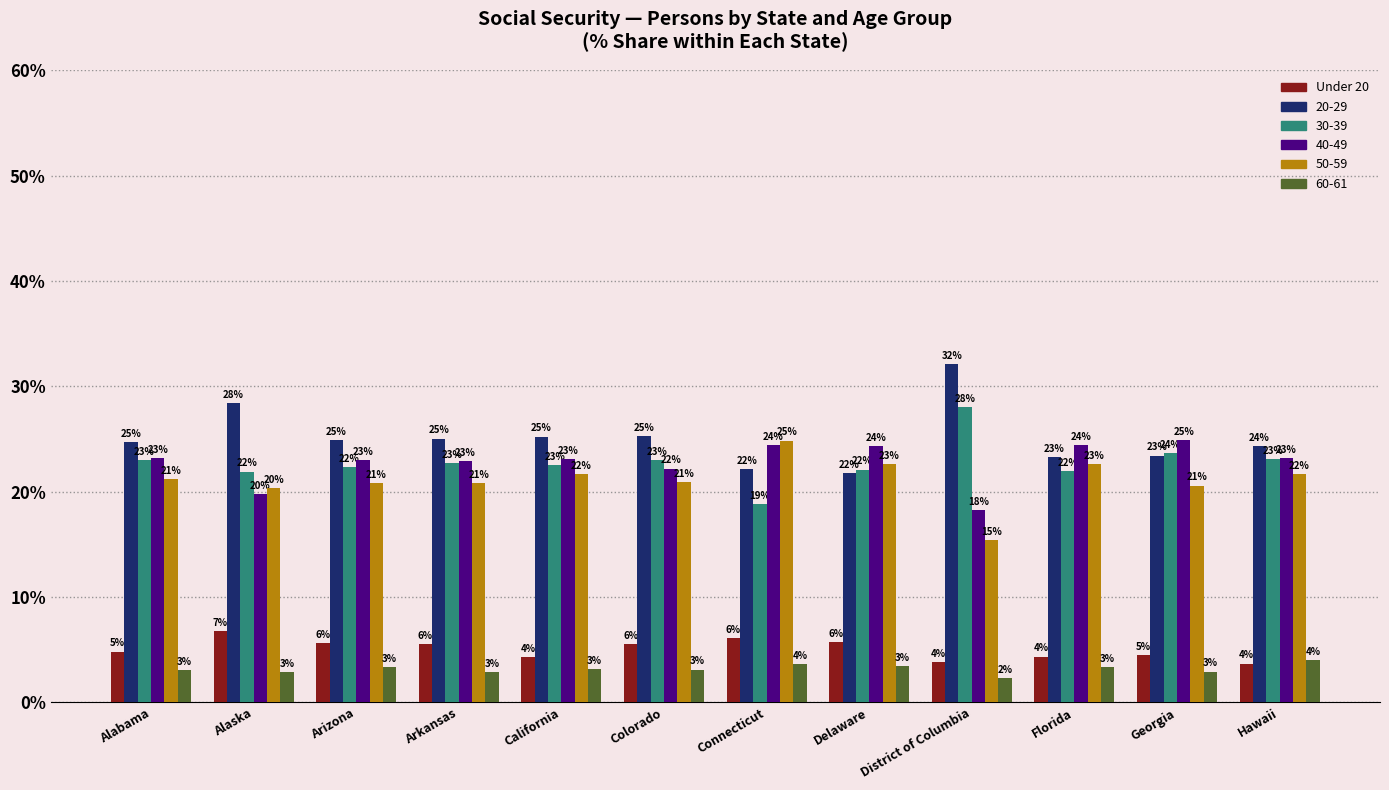

What is the label of the 5th bar from the left?

California